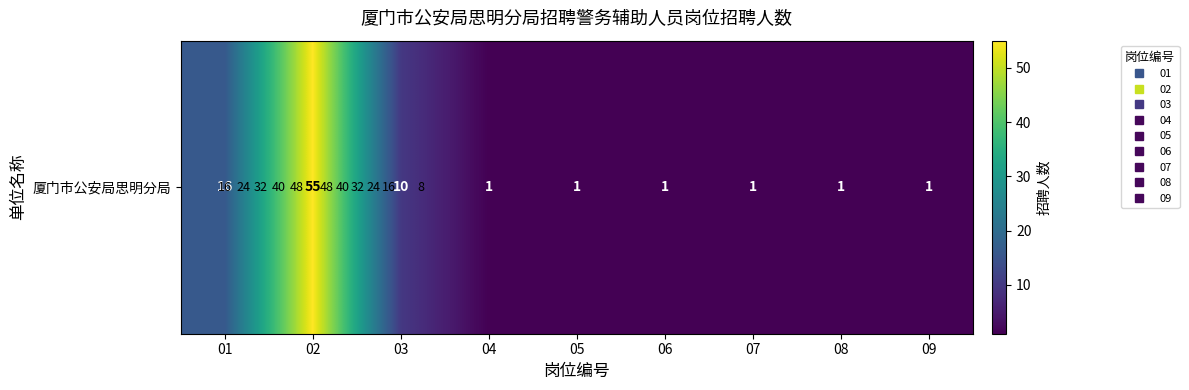

The value at 06 is 1. True or false?

True